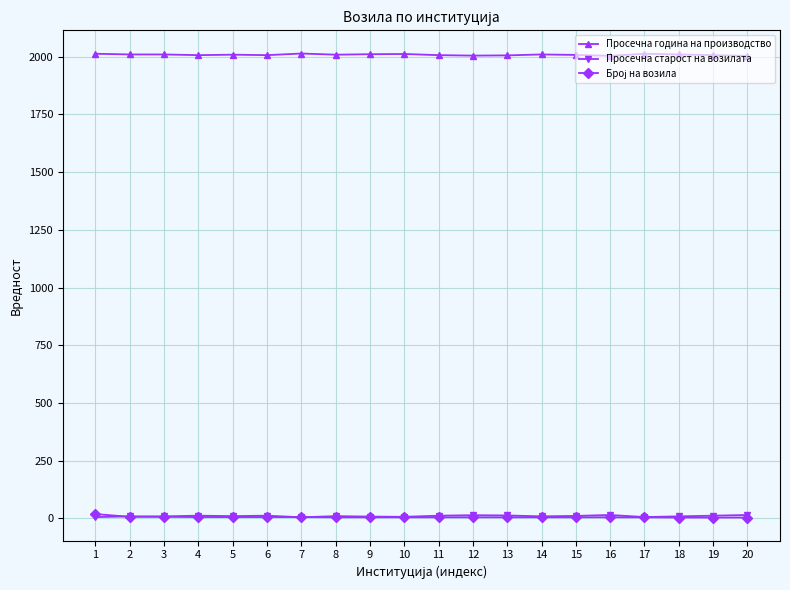

True or false: Просечна старост на возилата has more than 0 interior local peaks.

True